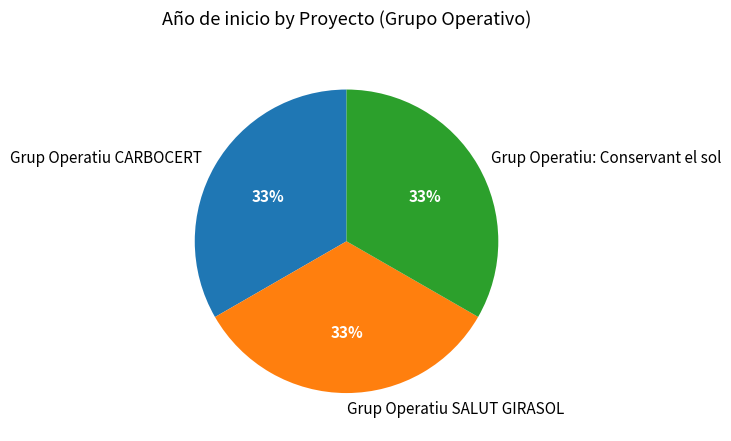

Is it true that Grup Operatiu CARBOCERT is 33% of the pie?

True